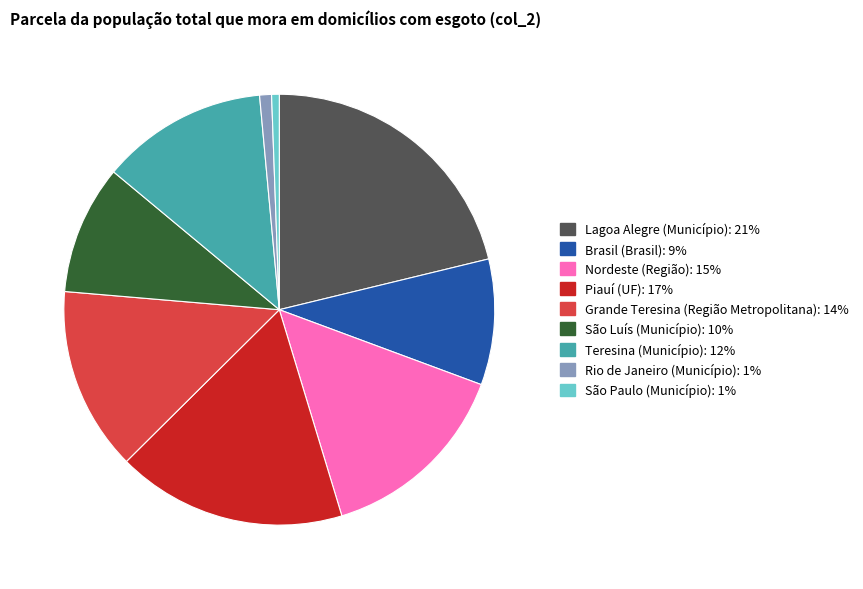

Between São Paulo (Município) and Nordeste (Região), which is larger?

Nordeste (Região)